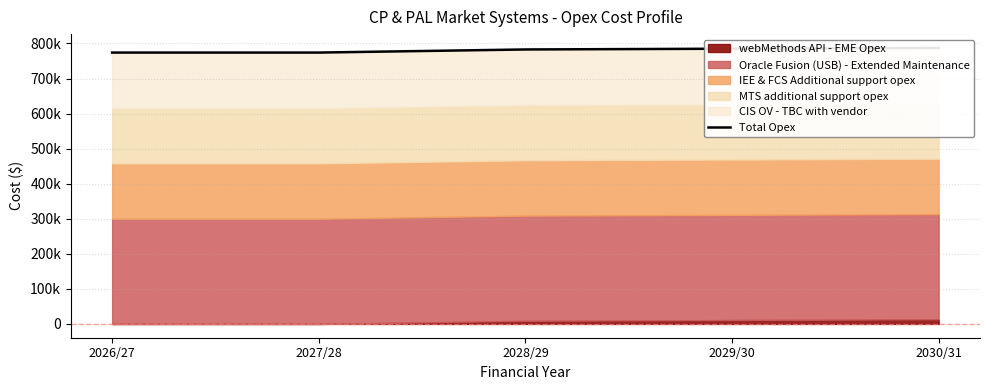

Rank the categories by value from highest to lowest.

2030/31, 2029/30, 2028/29, 2026/27, 2027/28